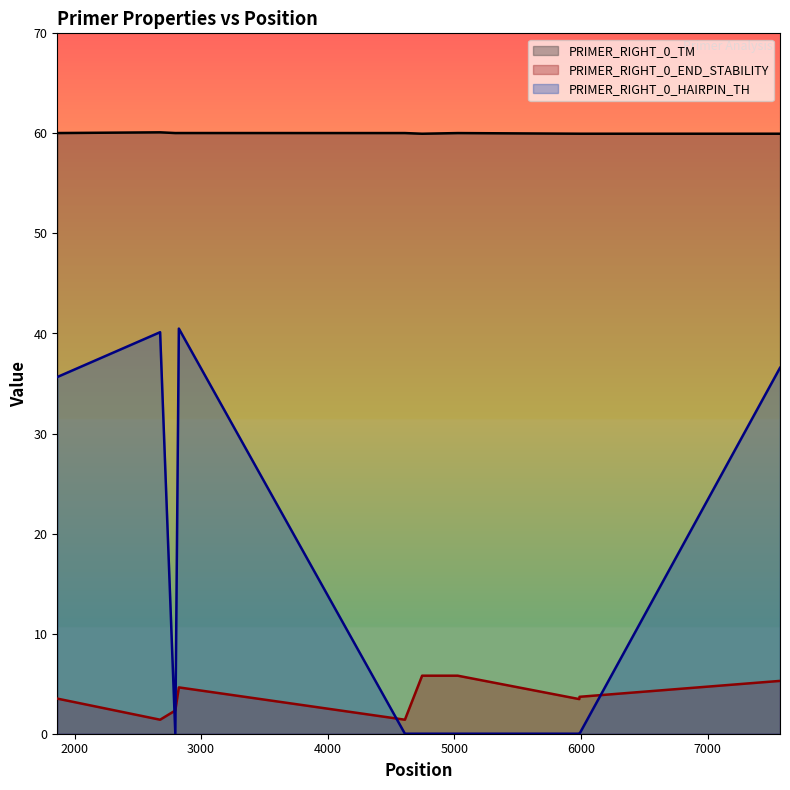

Which series has the largest total across all categories?

PRIMER_RIGHT_0_TM